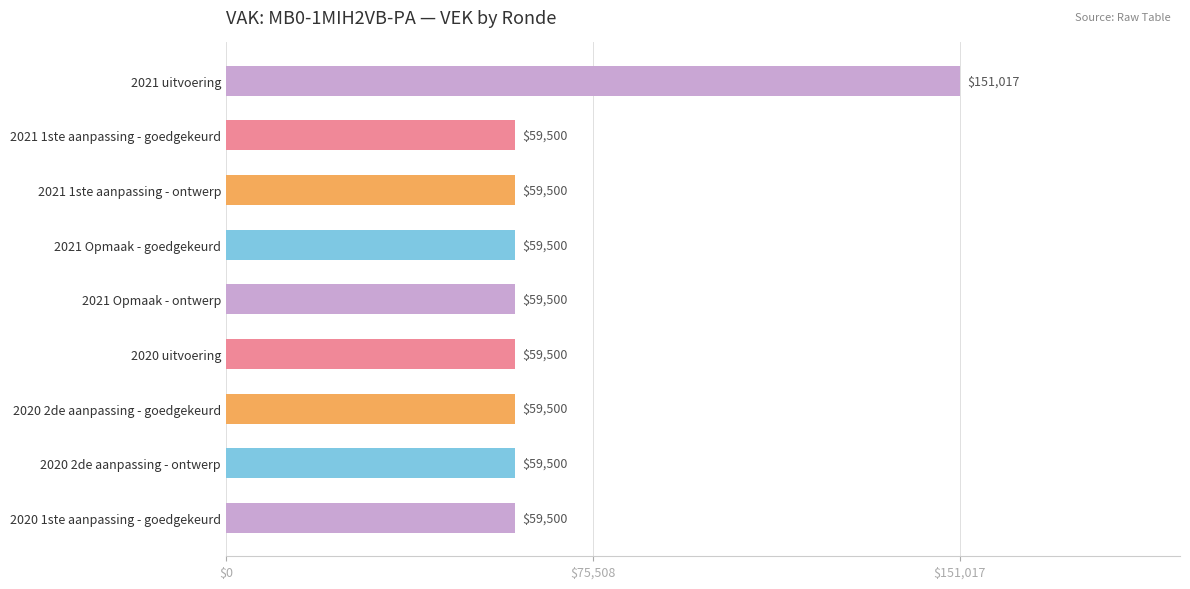

What value does the data have at 2020 1ste aanpassing - goedgekeurd?

59500